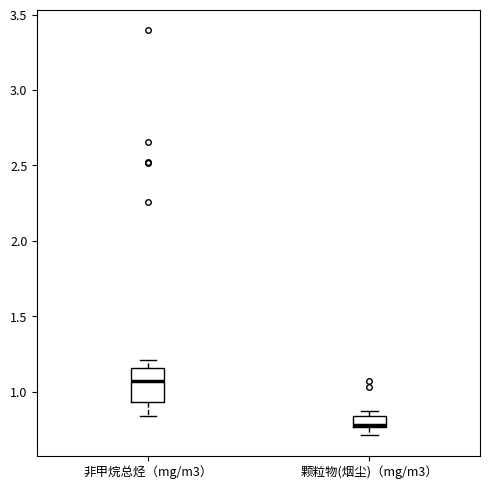

Which box's median line is the highest?

非甲烷总烃（mg/m3）